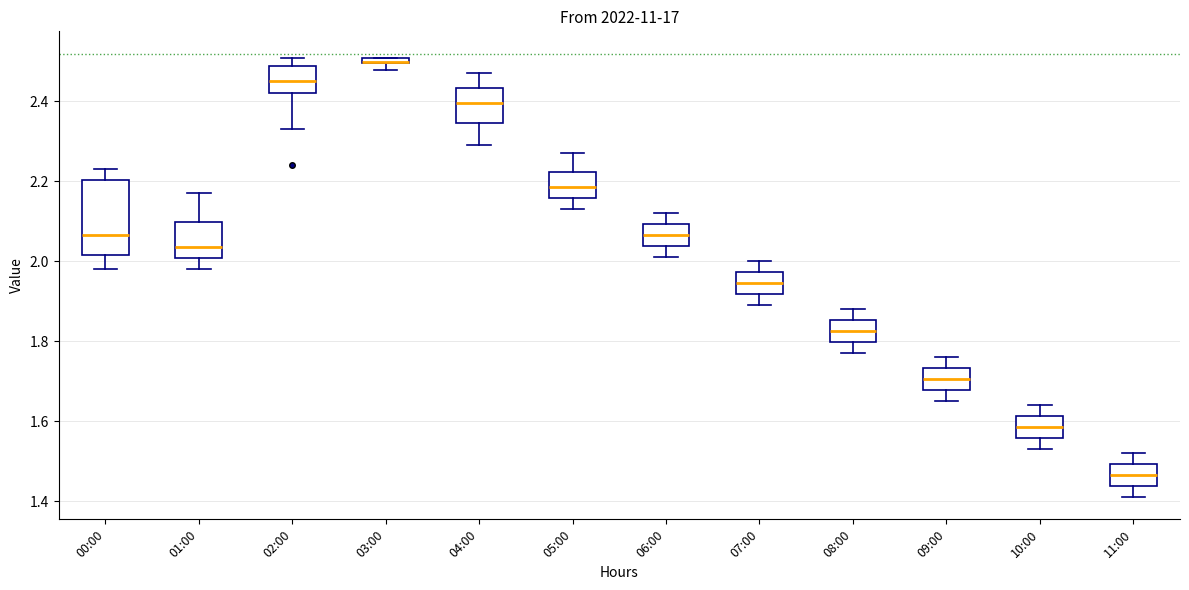

Comparing the boxes themselves (not the whiskers), which one is the tallest?

00:00